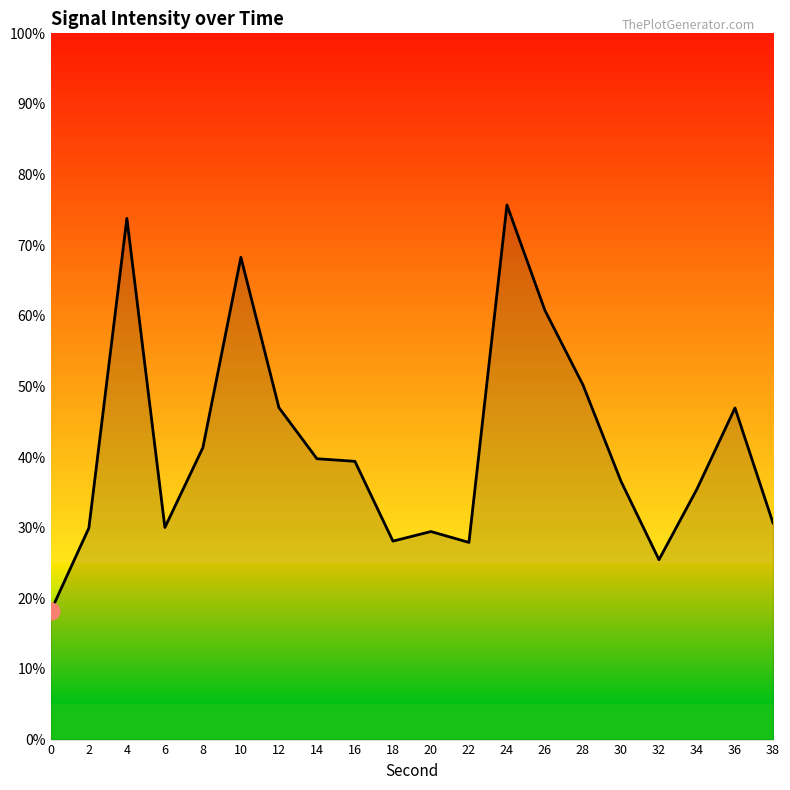

How many values exceed 39?

10